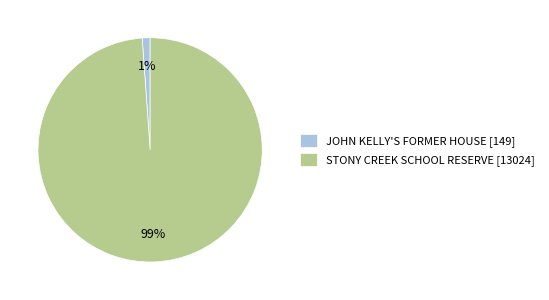

Is the sum of STONY CREEK SCHOOL RESERVE and JOHN KELLY'S FORMER HOUSE greater than half?

Yes